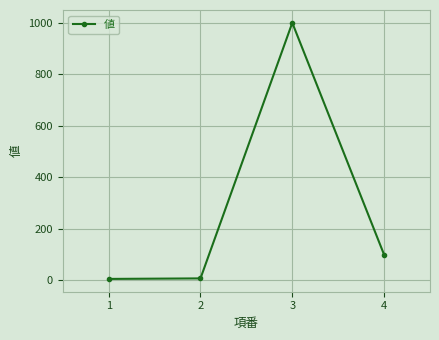

What is the difference between the second highest and minimum values?

94